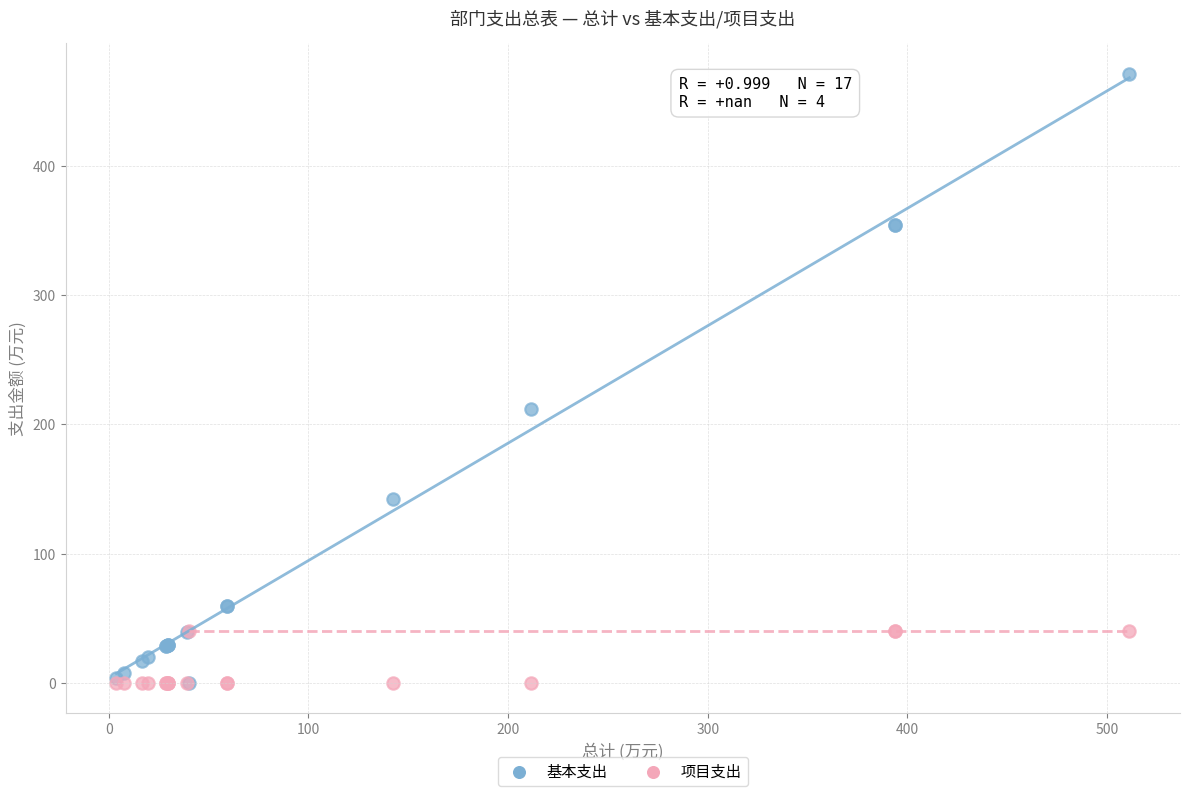

Across all series, what Y value is closest to 235?

211.7